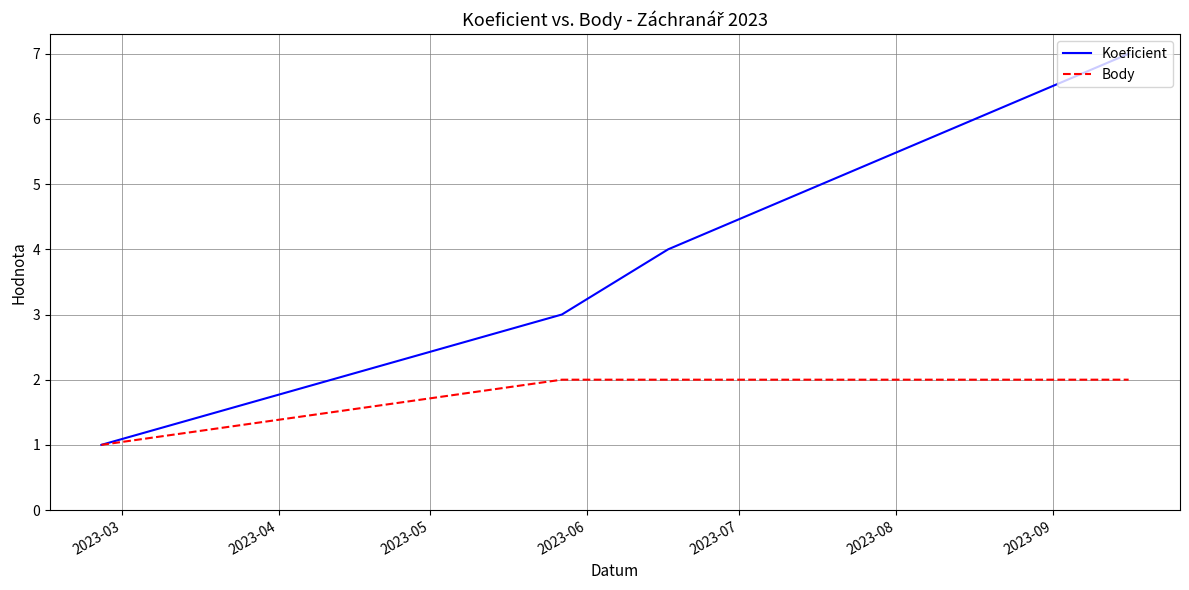

True or false: Koeficient has more than 1 interior local peaks.

False